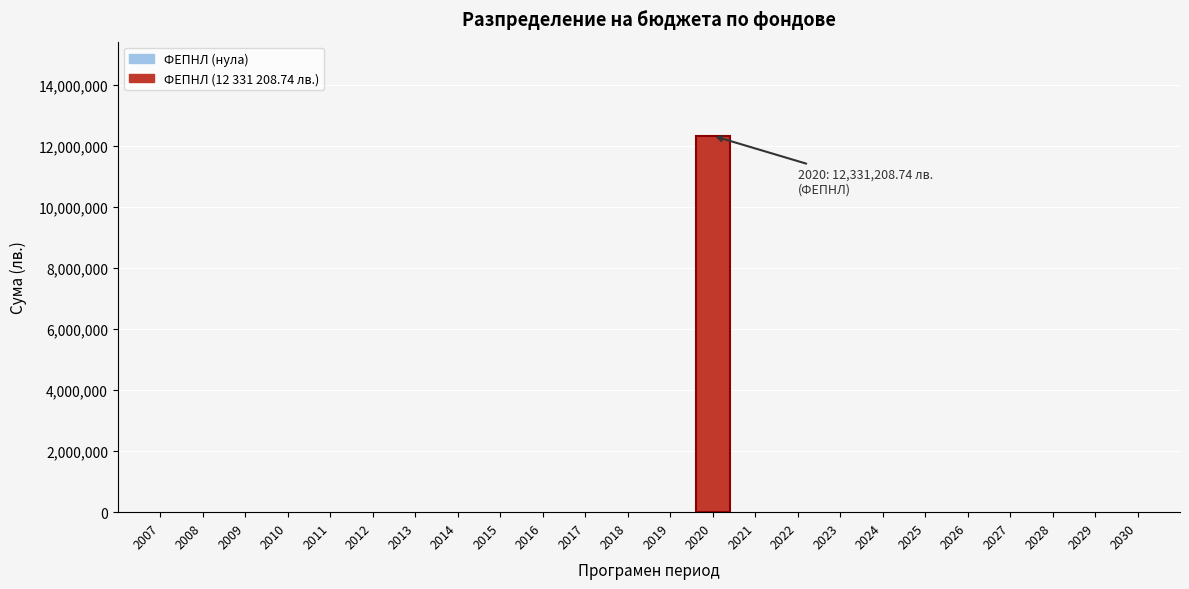

Reading left to right, extract all data points from this chart.

2007=0.0	2008=0.0	2009=0.0	2010=0.0	2011=0.0	2012=0.0	2013=0.0	2014=0.0	2015=0.0	2016=0.0	2017=0.0	2018=0.0	2019=0.0	2020=12331208.7	2021=0.0	2022=0.0	2023=0.0	2024=0.0	2025=0.0	2026=0.0	2027=0.0	2028=0.0	2029=0.0	2030=0.0